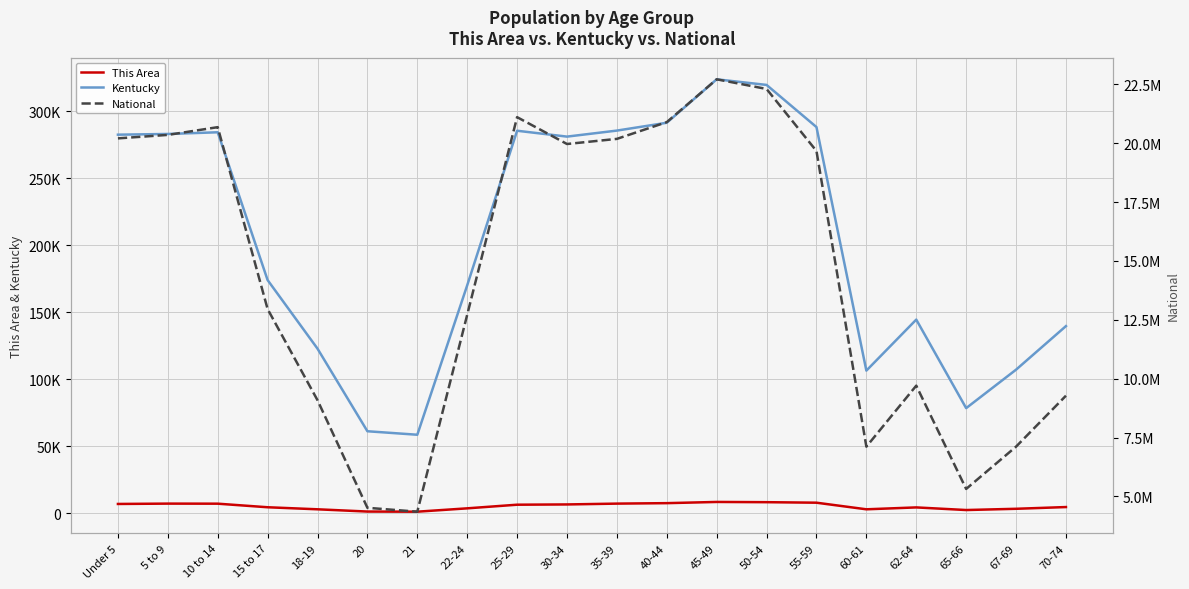

What is the difference between the second highest and minimum values in the This Area series?

7084